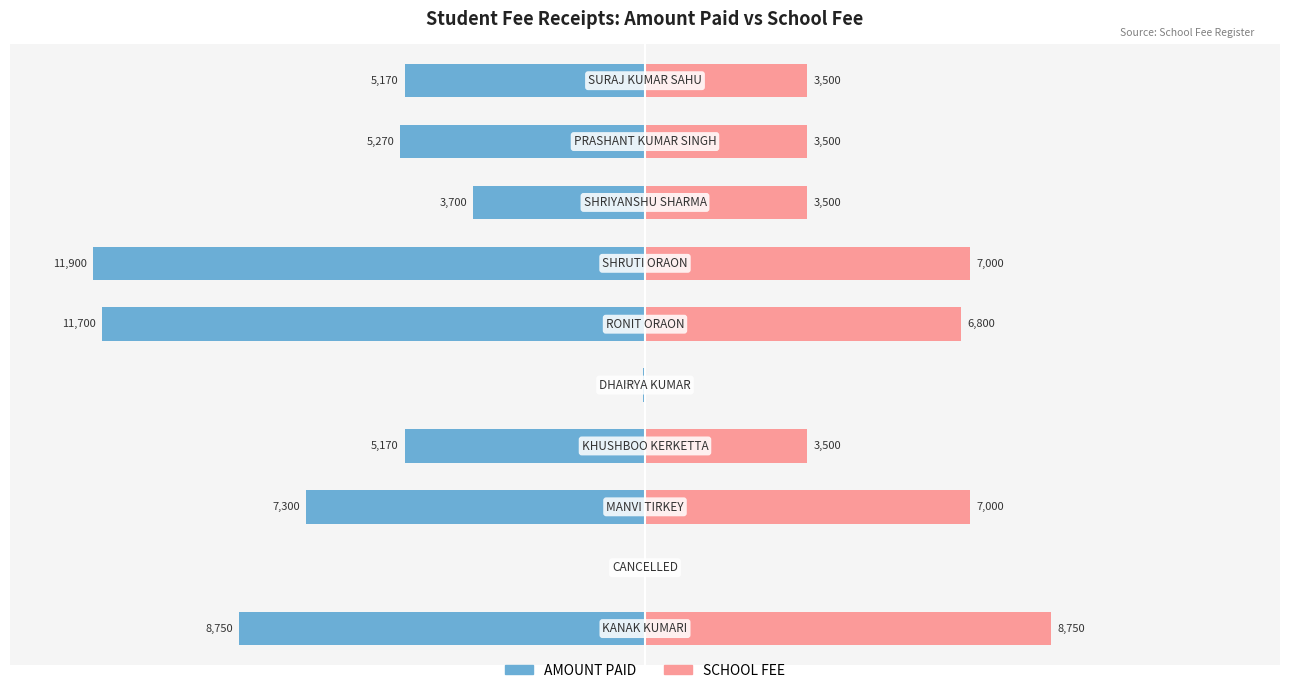

How many data points does each series have?

10